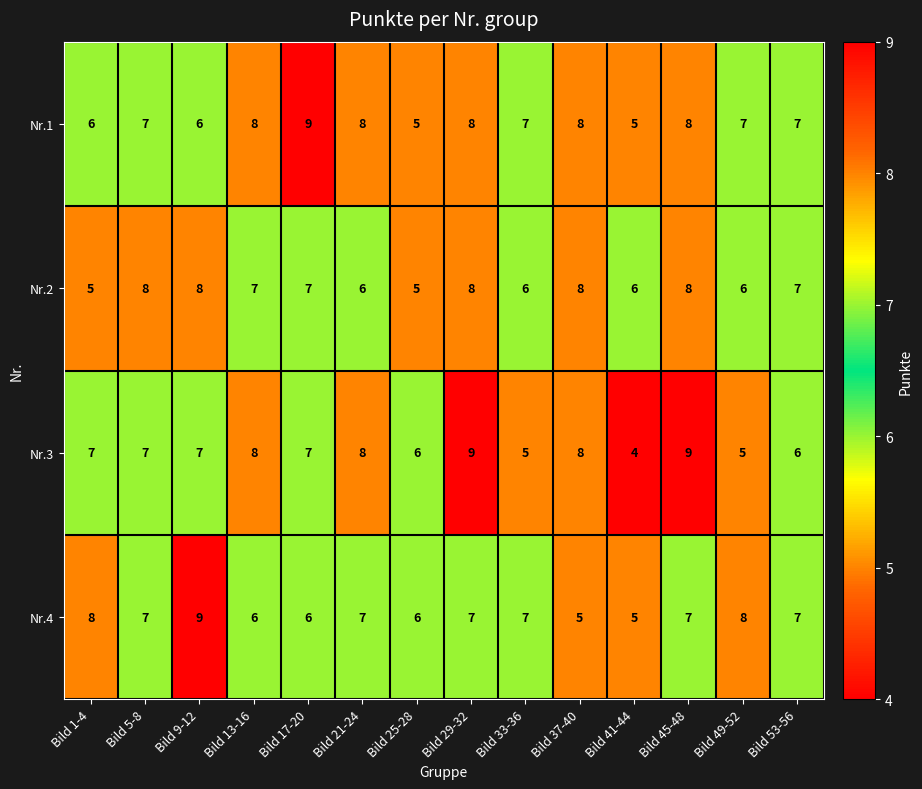

Count the number of data series in this chart.

4